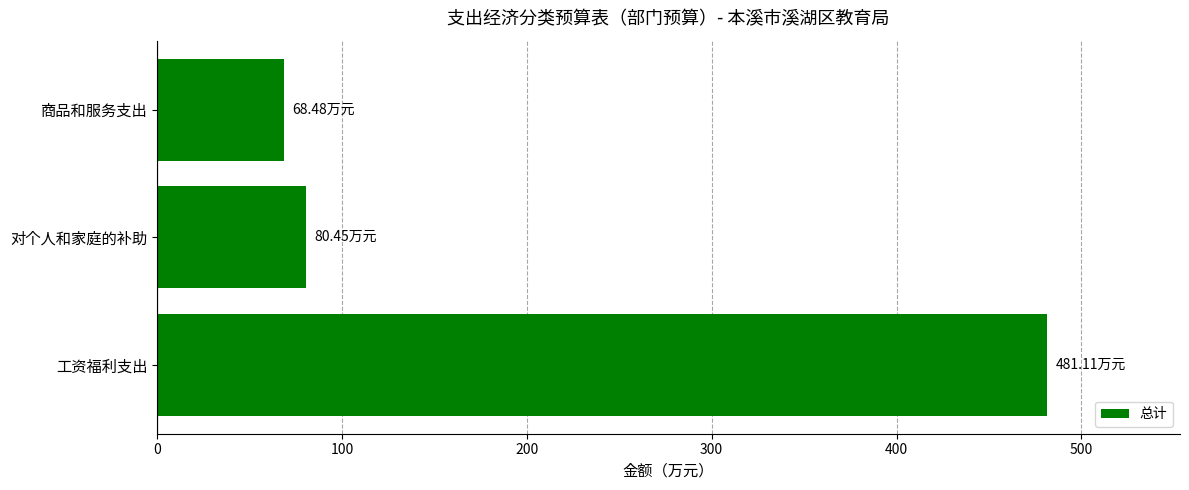

Rank the categories by value from highest to lowest.

工资福利支出, 对个人和家庭的补助, 商品和服务支出